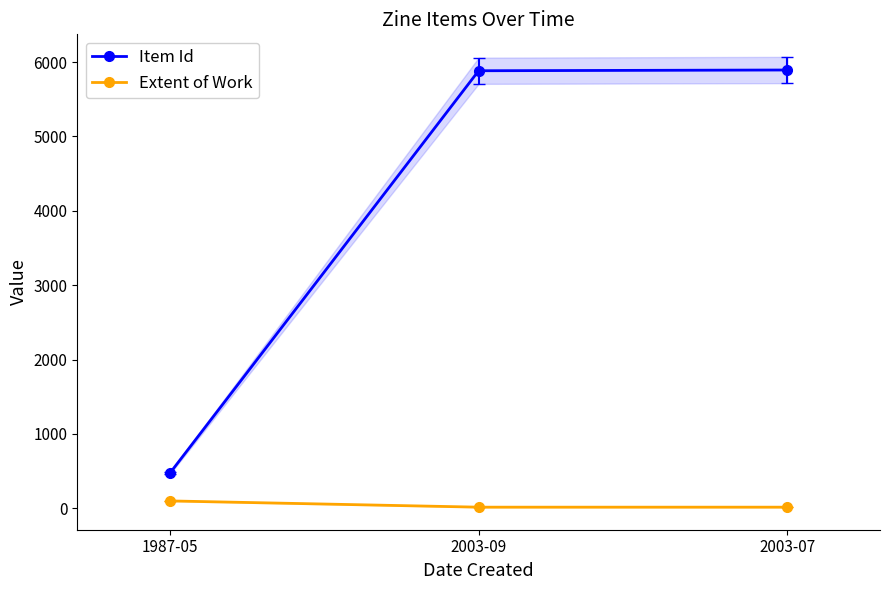

What are all the series names shown in the legend?

Item Id, Extent of Work